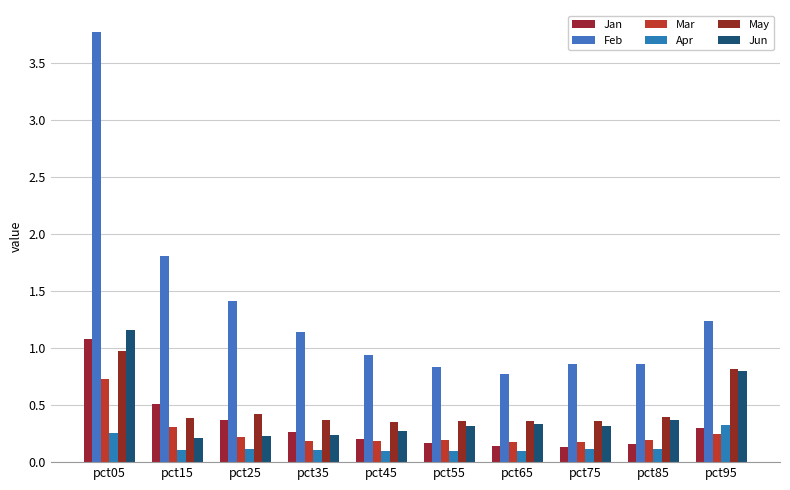

The Mar series shows 0.2 at pct75. True or false?

True